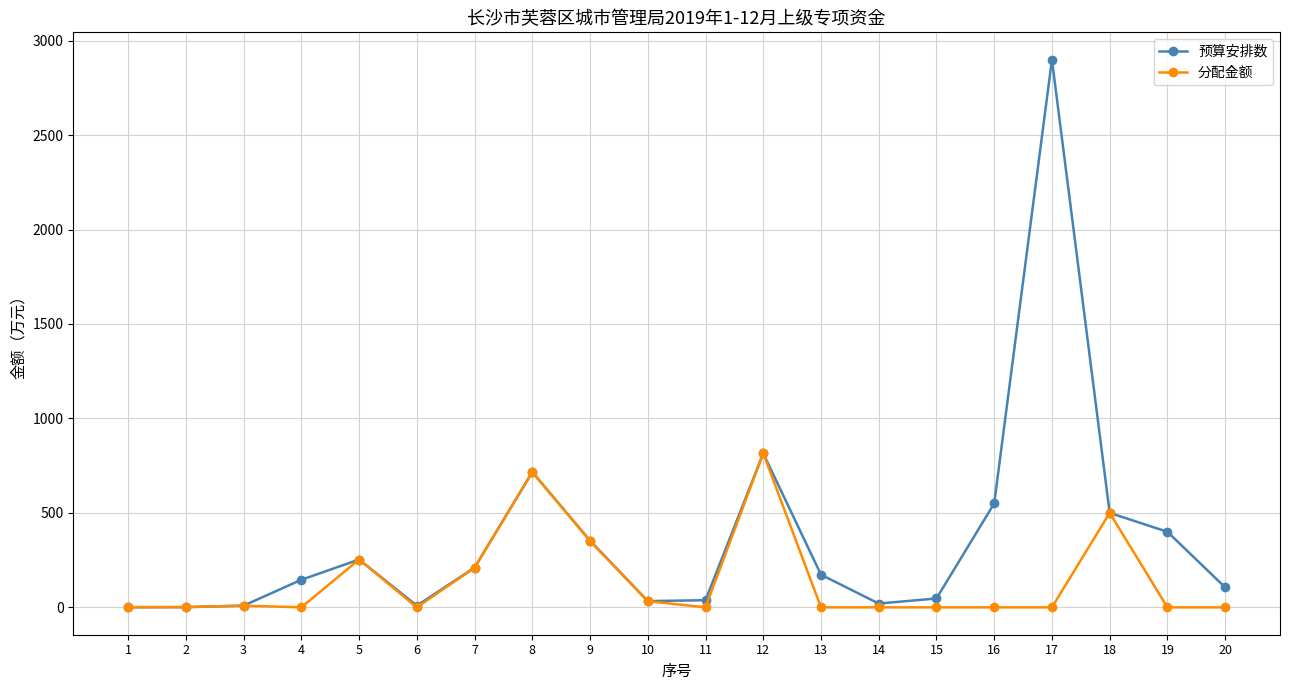

True or false: 预算安排数 has more than 0 interior local peaks.

True